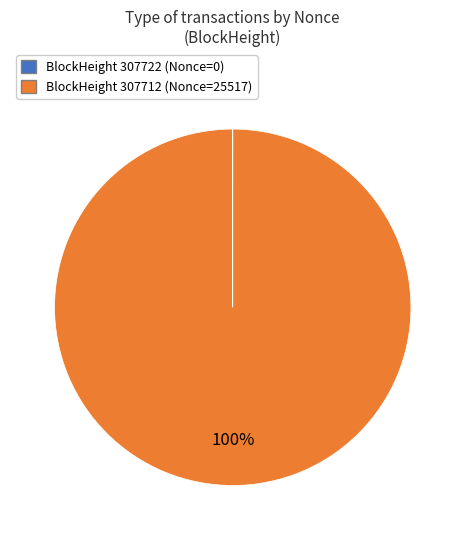

Does any single category account for the majority?

Yes